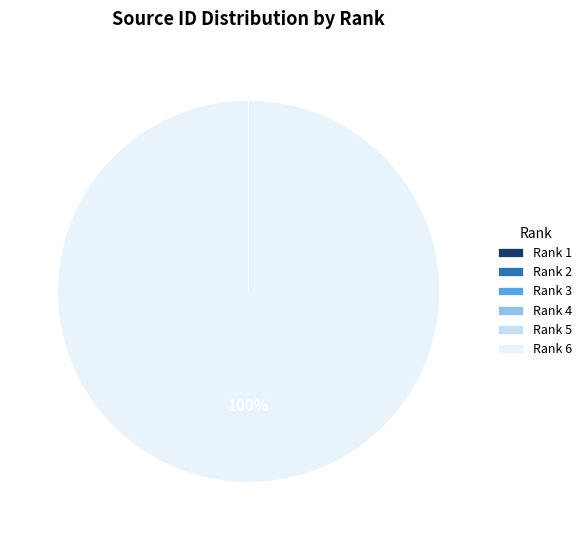

Is Rank 6 the majority of the pie?

Yes